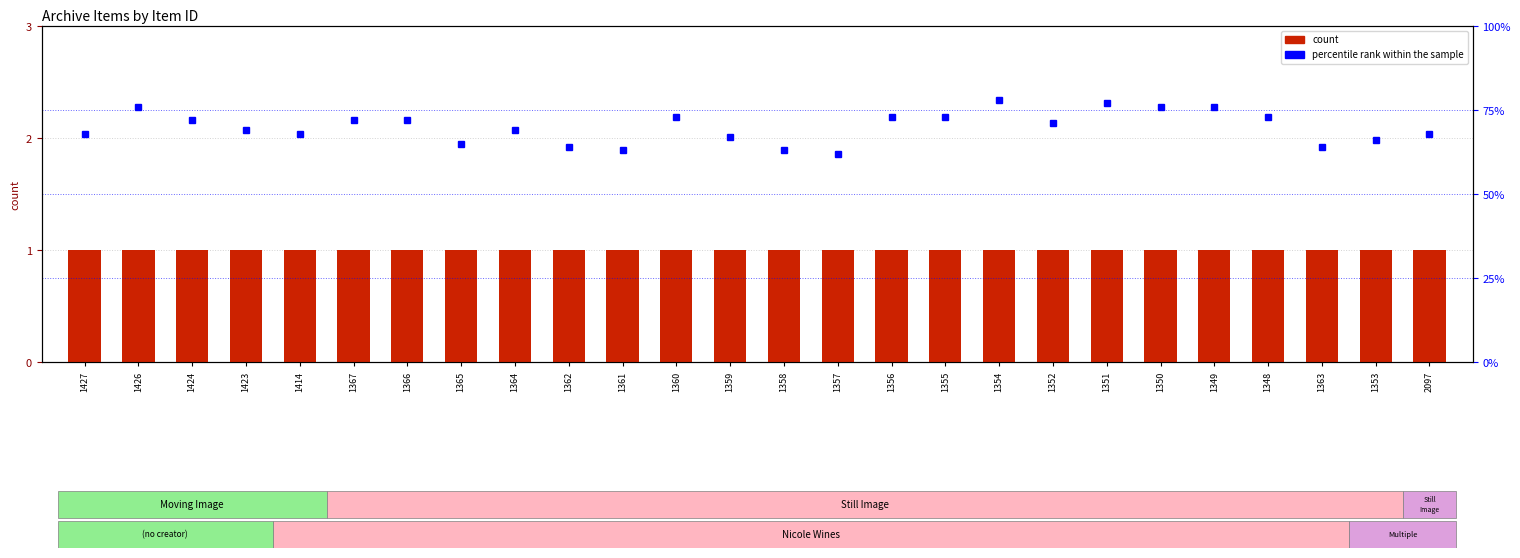

What is the sum of the count values at 1352 and 1349?

2